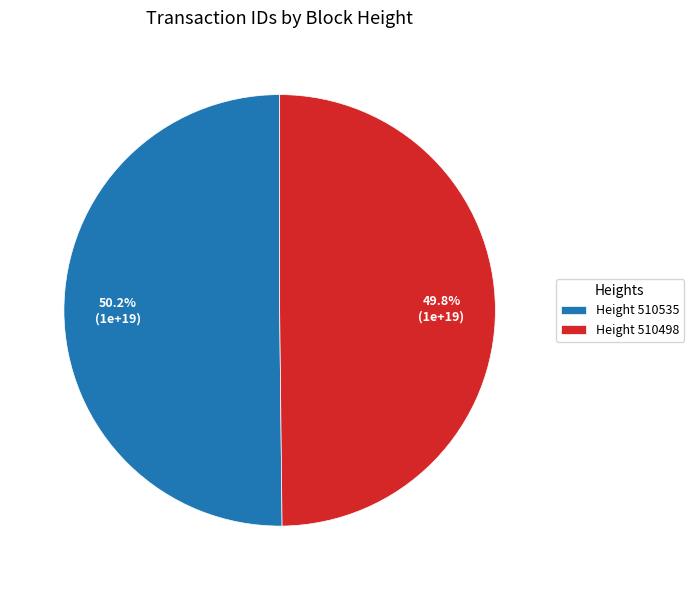

What is the ratio of the value at Height 510535 to the value at Height 510498?

1.0